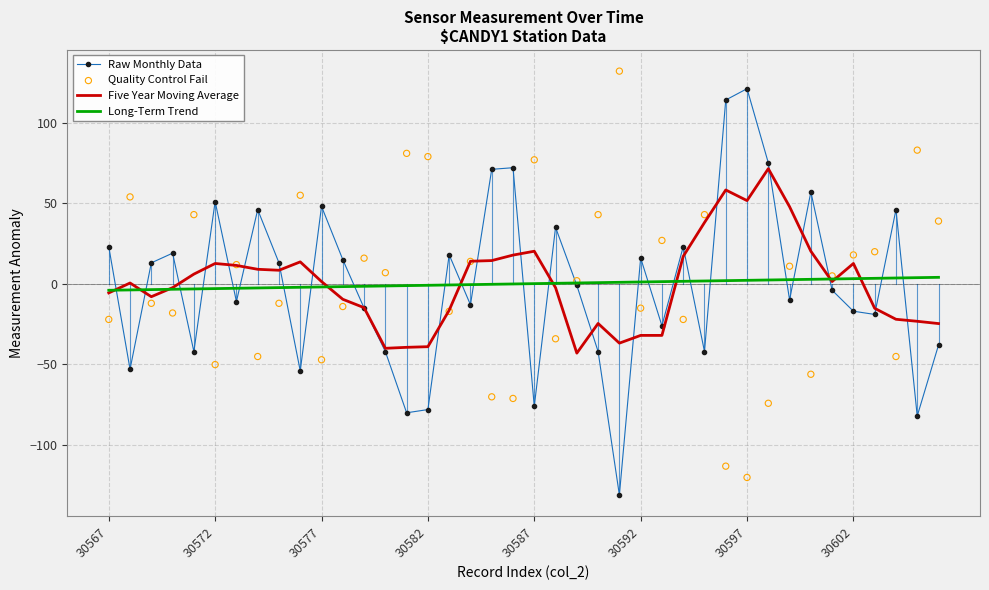

Which series has the largest Y range (max minus min)?

Raw Monthly Data